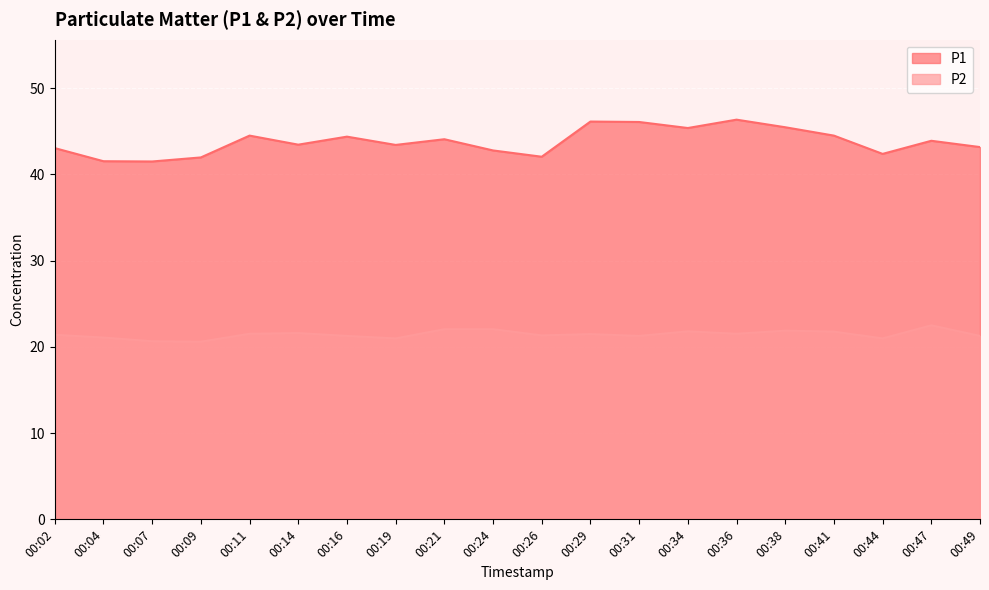

Where is P1 nearest to the value 43?

00:02